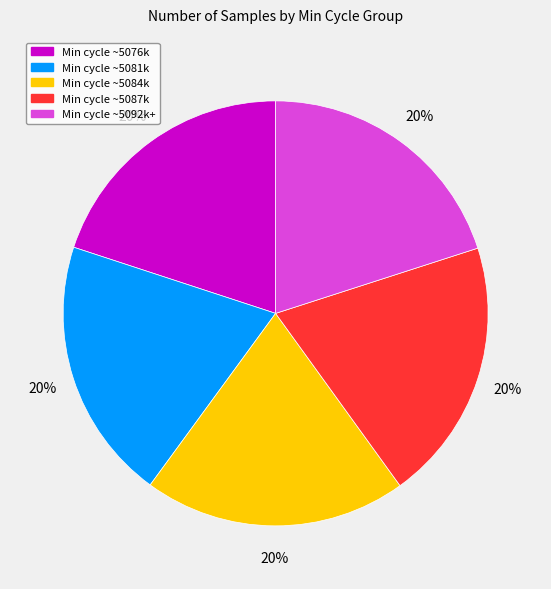

To the nearest percent, what is the average slice percentage?

20%